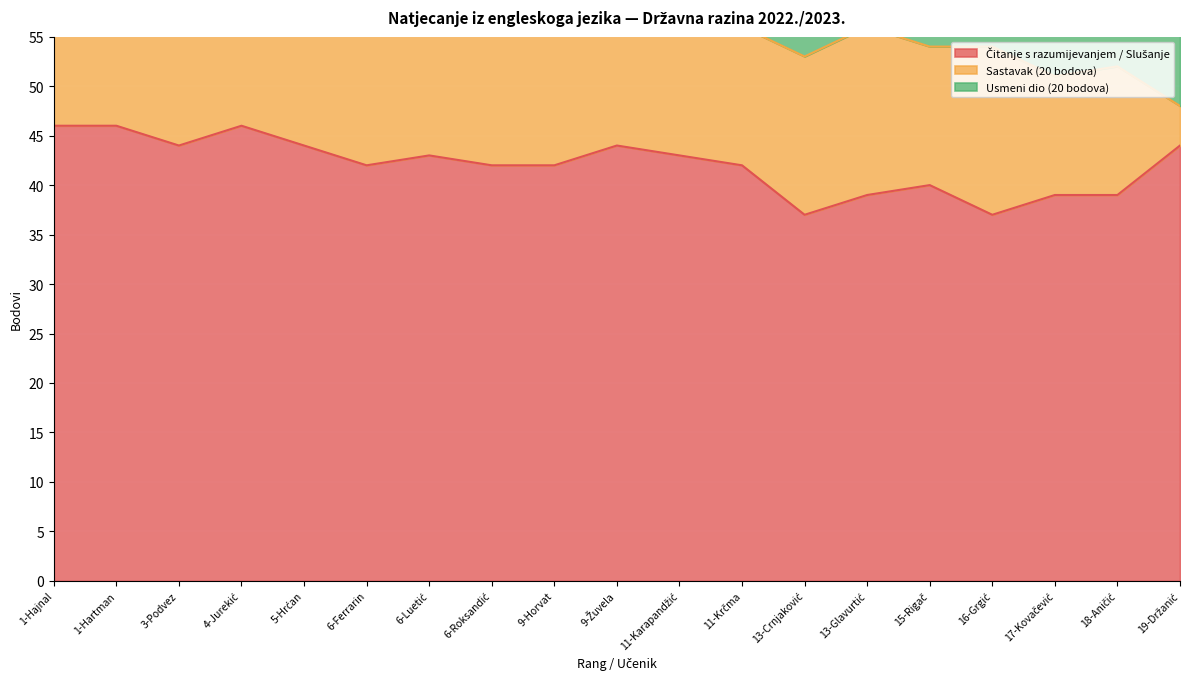

At how many categories does at least one series exceed 9?

19